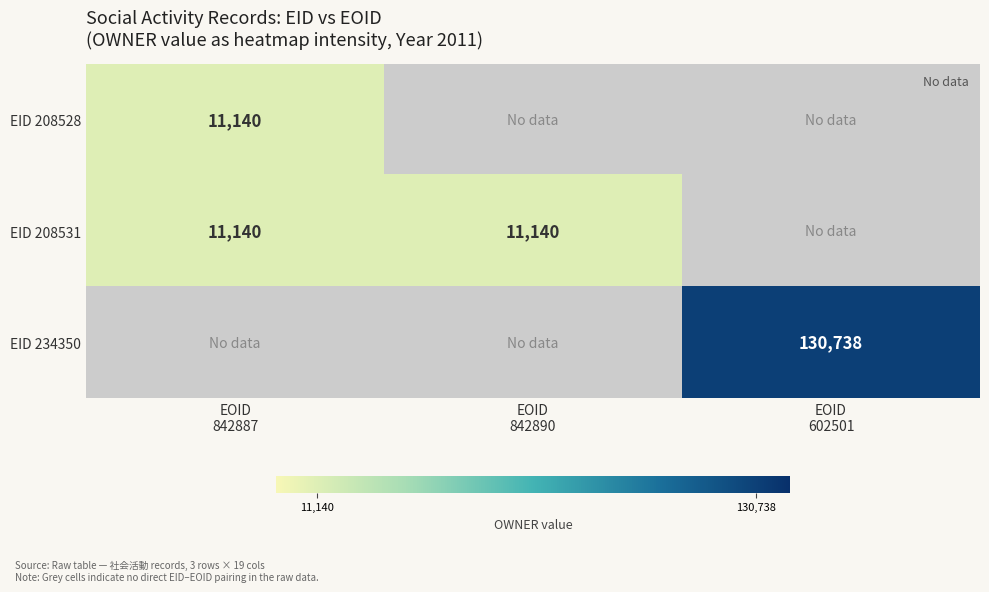

At which label is EID 208531 closest to 11140?

EOID 842887